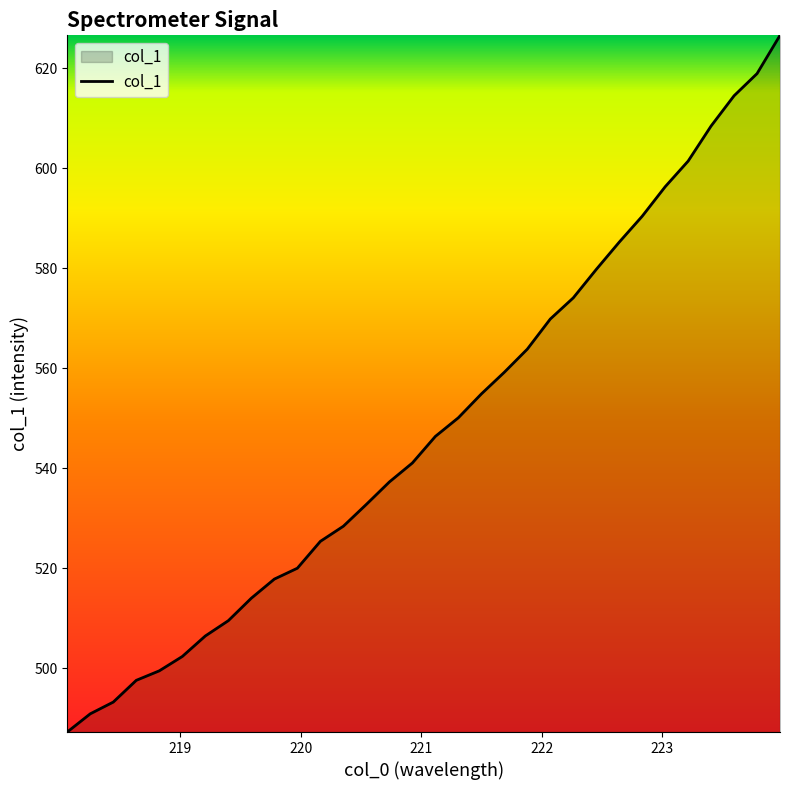

What is the difference between the maximum and minimum values?

139.4